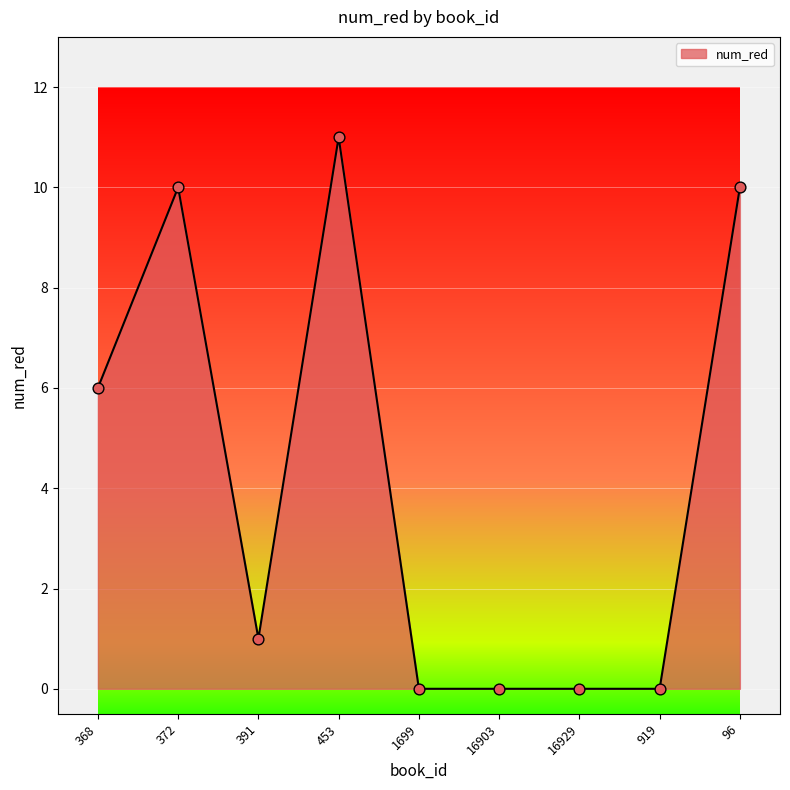

Which has a higher value, 16929 or 391?

391